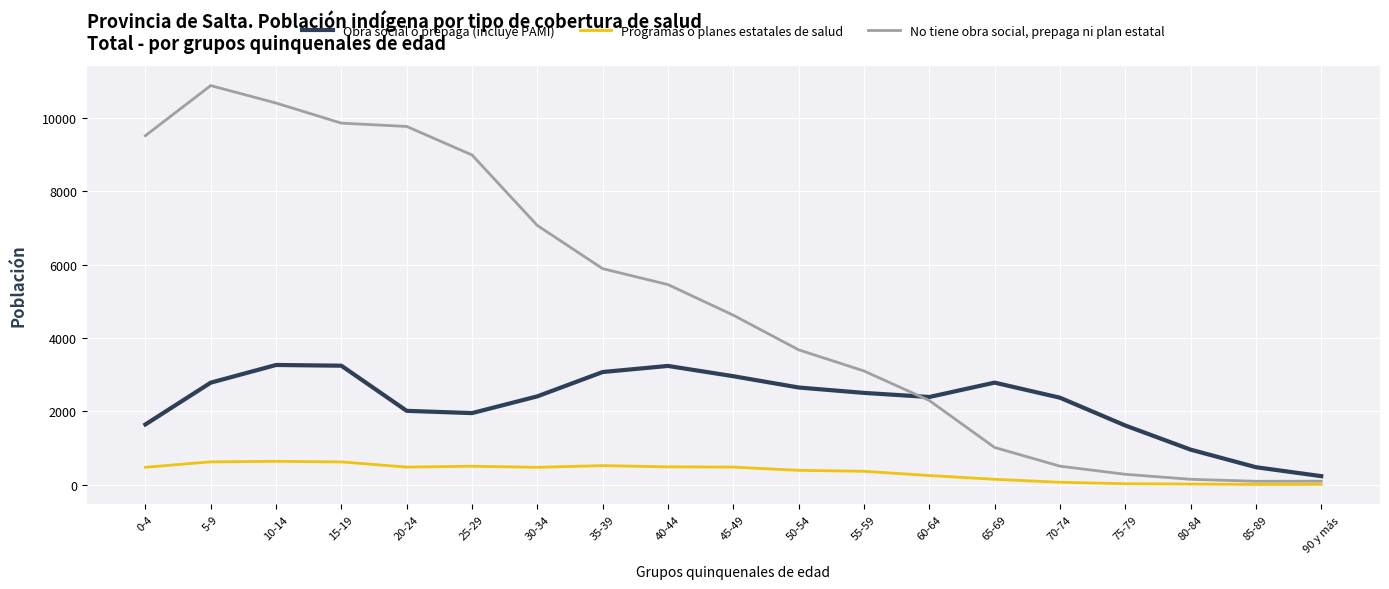

Which series has the largest range (max minus min)?

No tiene obra social, prepaga ni plan estatal